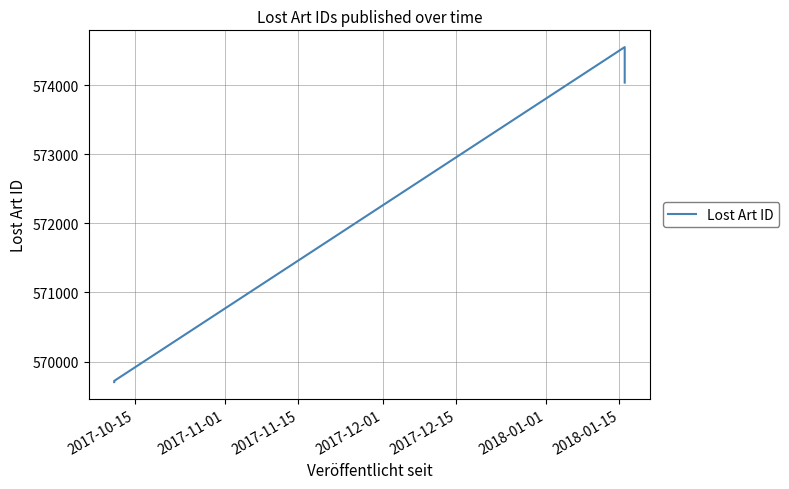

Reading left to right, transcribe all the data shown in this chart.

569702	569719	574550	574036